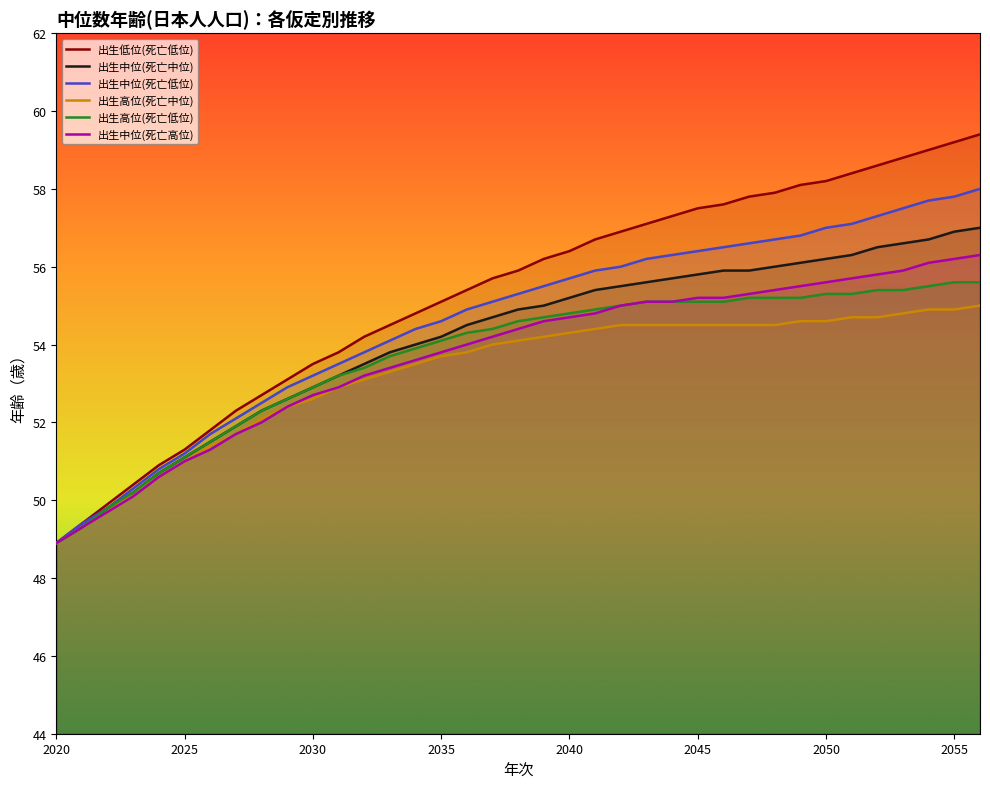

Which series has the largest total across all categories?

出生低位(死亡低位)